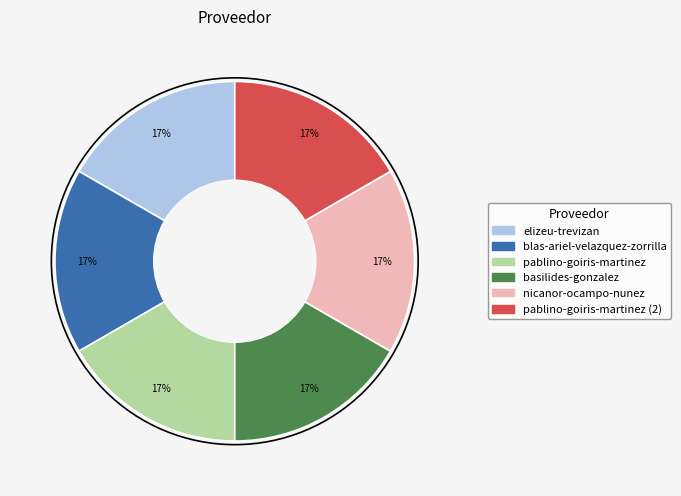

Is there any slice that represents more than half of the pie?

No